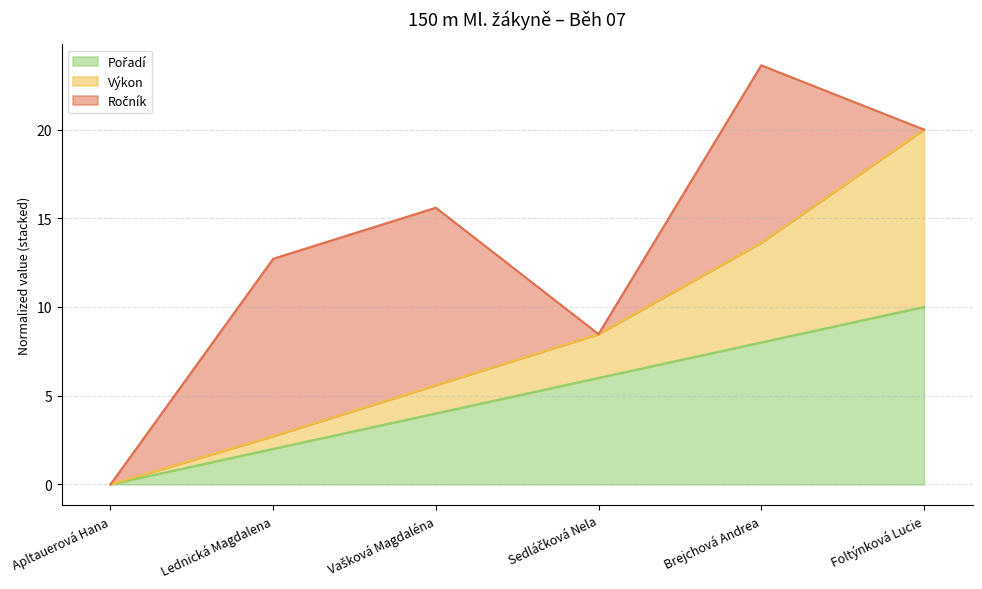

Which has a higher value, Lednická Magdalena or Sedláčková Nela?

Sedláčková Nela